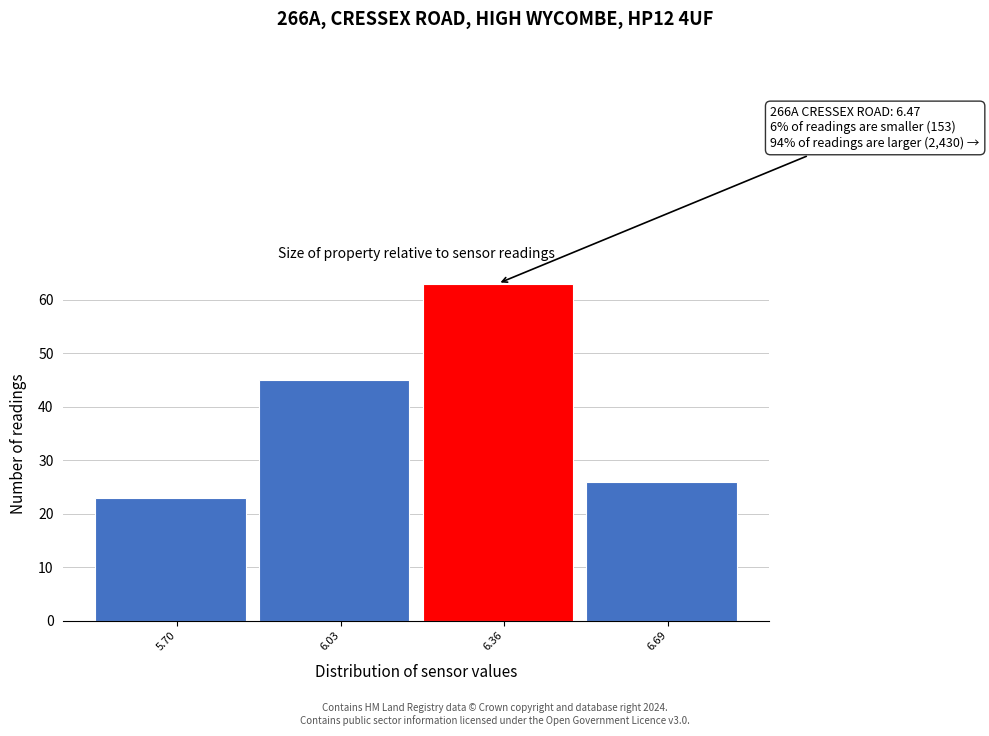

Reading left to right, what are all the values shown in this chart?

23	45	63	26